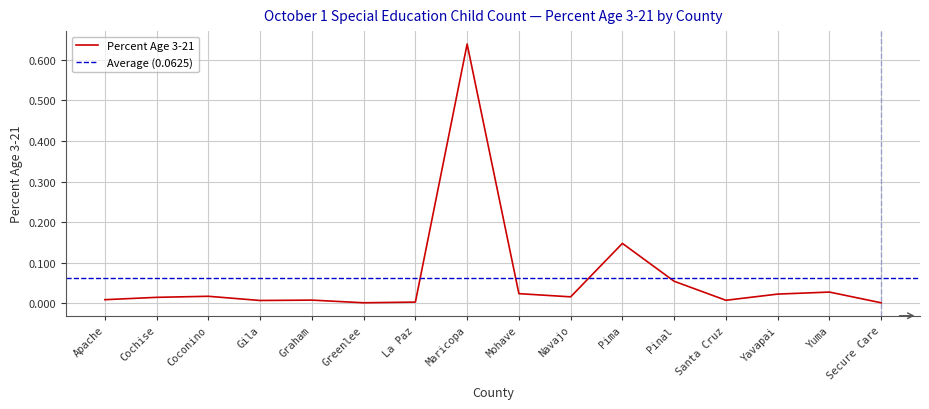

Between Yavapai and Coconino, which is larger?

Yavapai